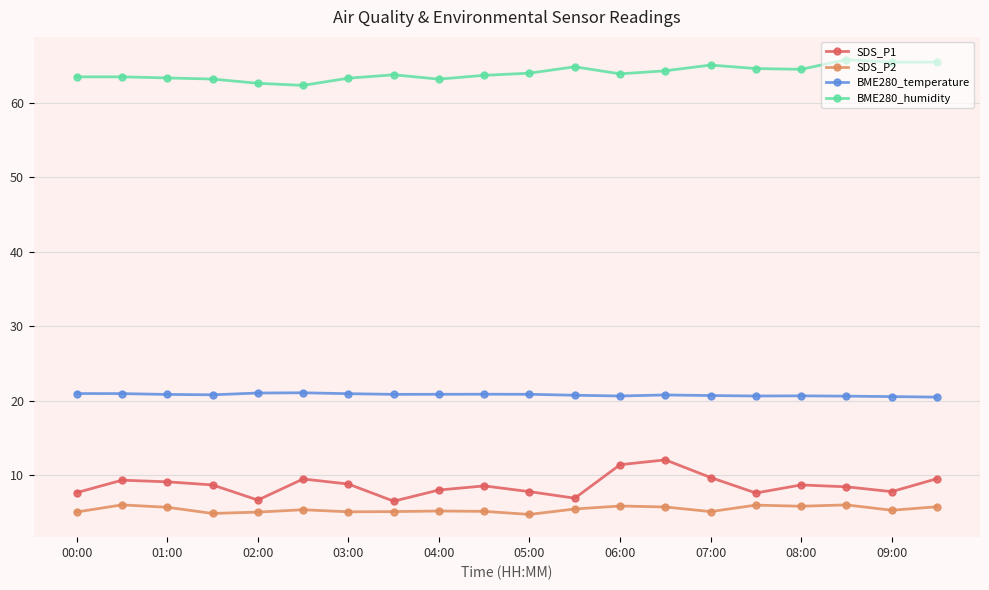

True or false: BME280_humidity and SDS_P2 cross at least once.

False